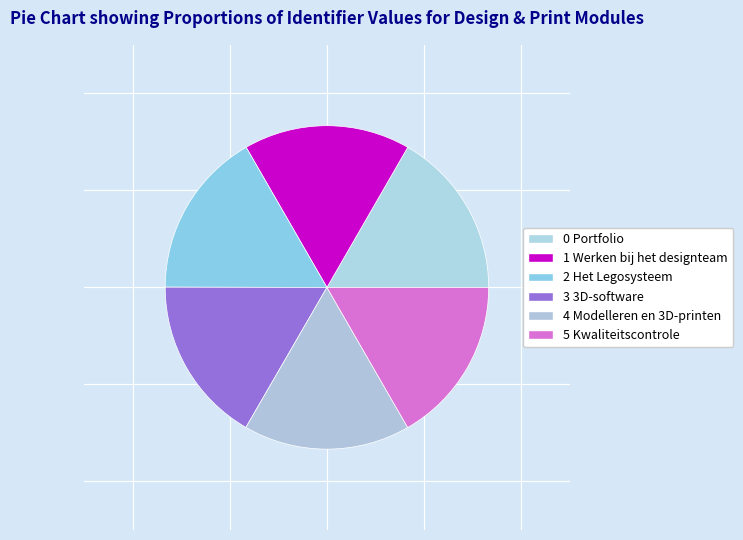

To the nearest percent, what is the combined percentage of 3 3D-software and 1 Werken bij het designteam?

33%